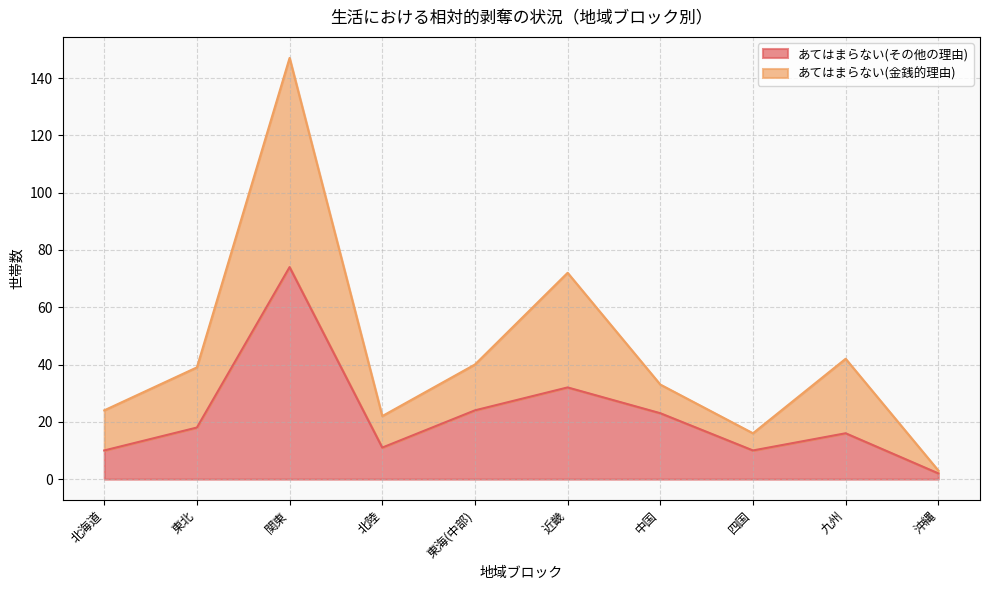

What is the label of the 1st point from the right?

沖縄